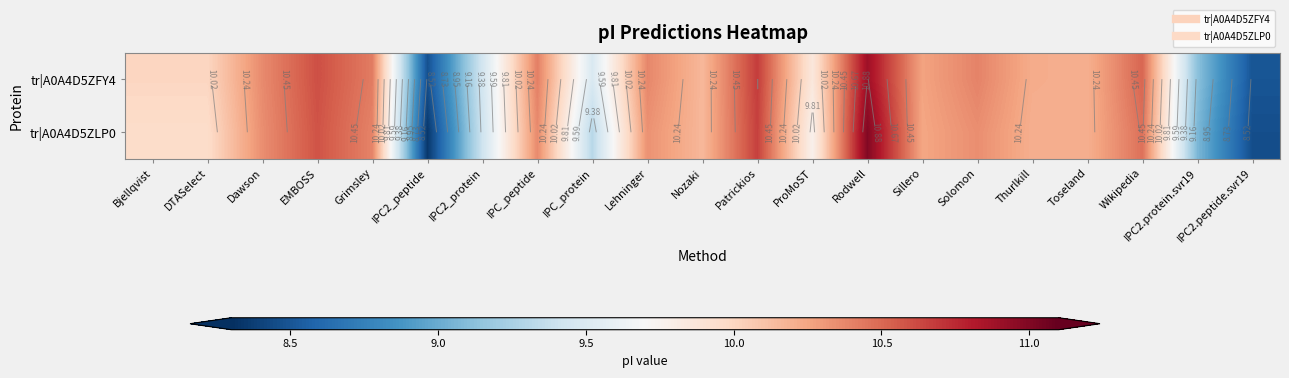

Which category has the lowest value in the tr|A0A4D5ZLP0 series?

IPC2_peptide